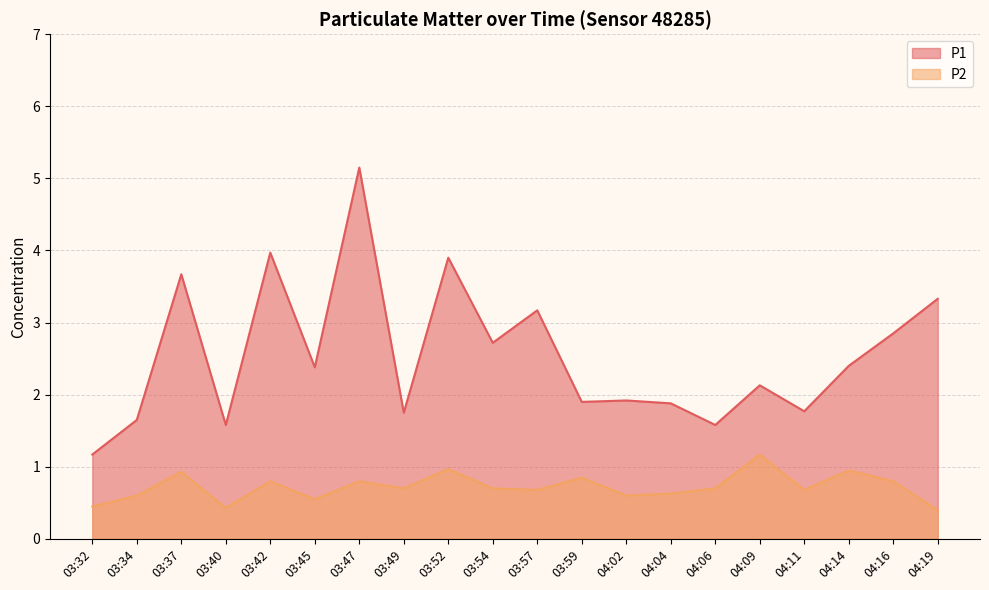

How many lines are shown in the chart?

2